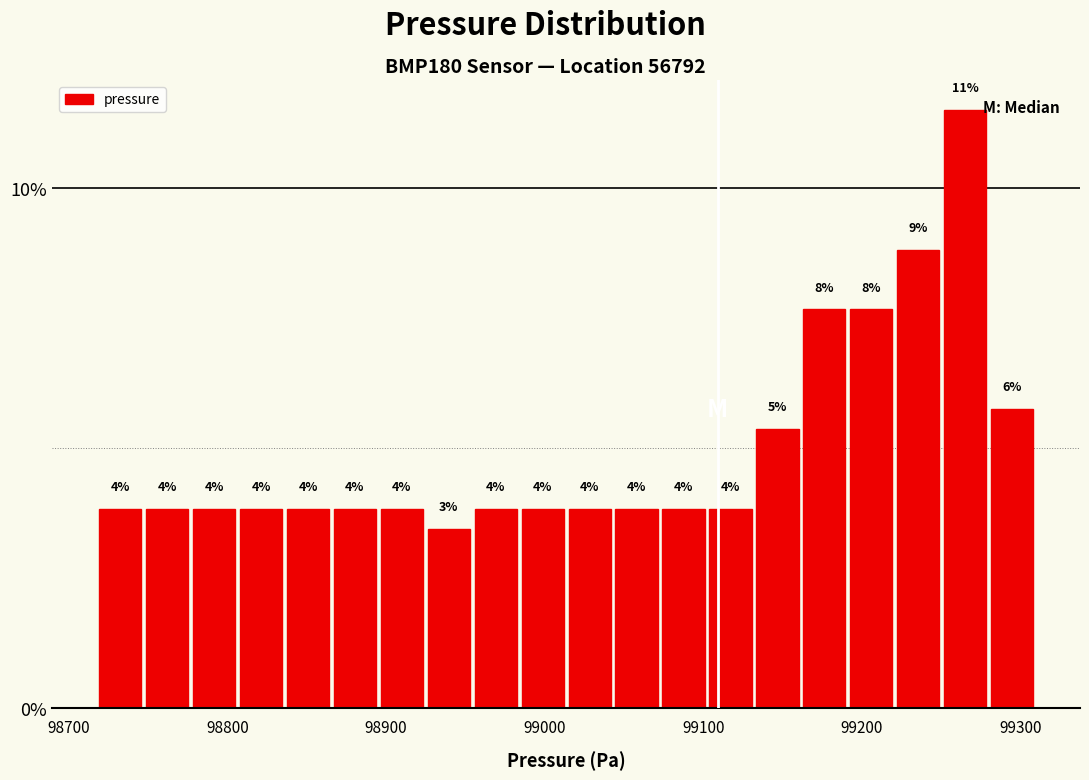

Read against the x-axis, roughly where is the centre of the tallest bar?

99270